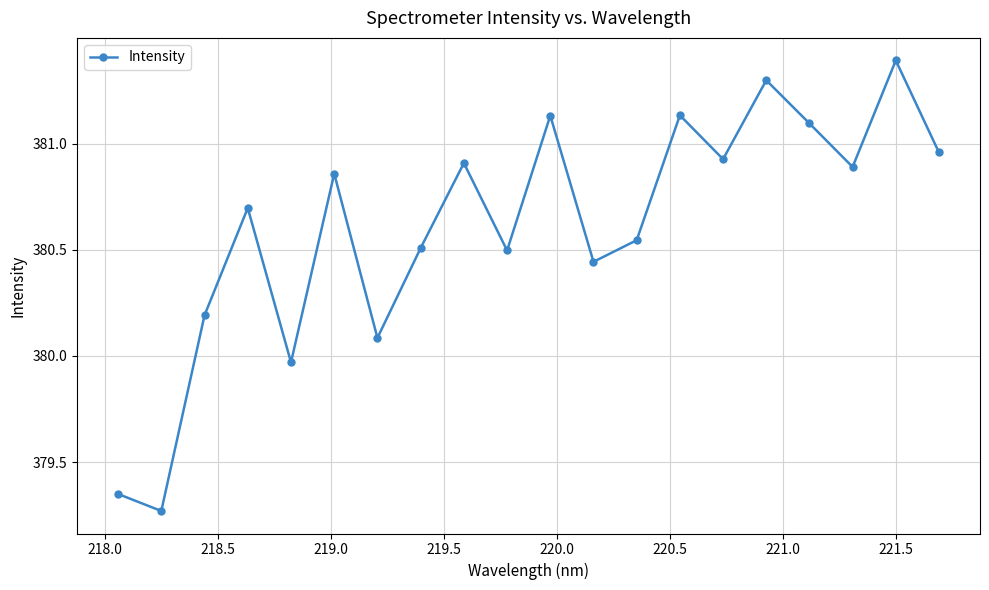

How many interior local valleys (lower than both neighbors) does the data have?

7